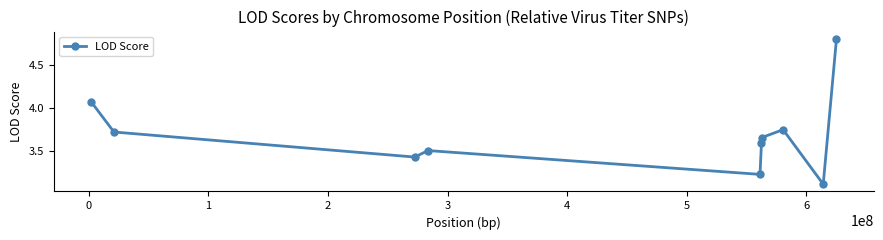

True or false: there are more than 2 points higher than both neighbors.

False